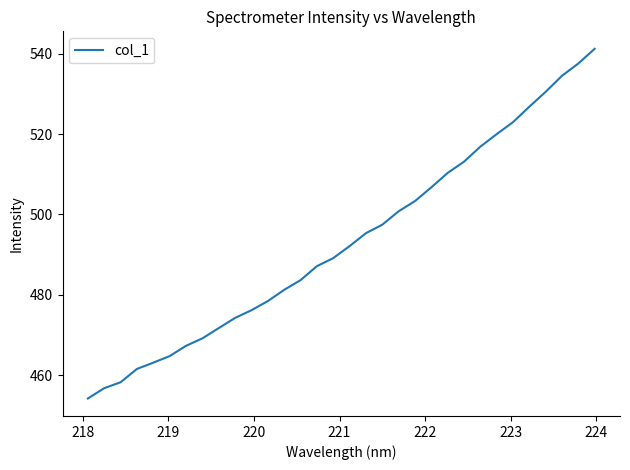

What is the difference between the second highest and second lowest values?

80.9